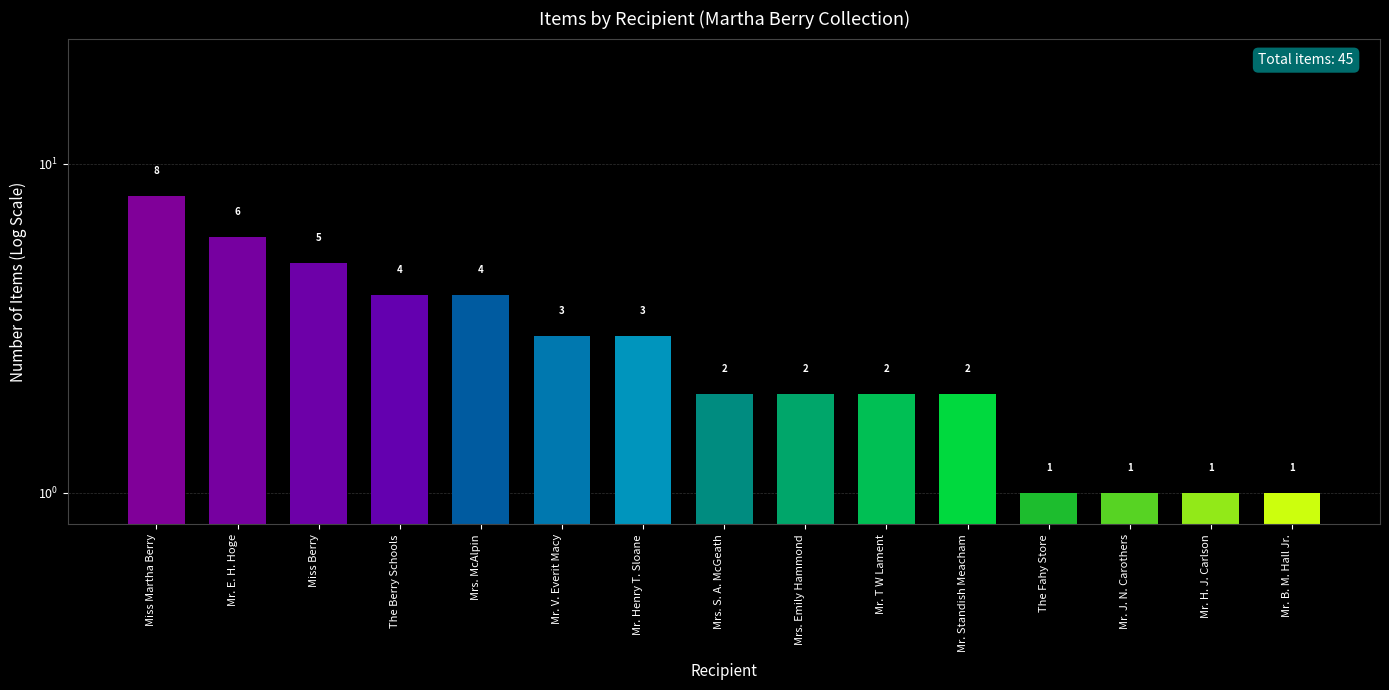

Which has a higher value, Mrs. Emily Hammond or Mr. V. Everit Macy?

Mr. V. Everit Macy